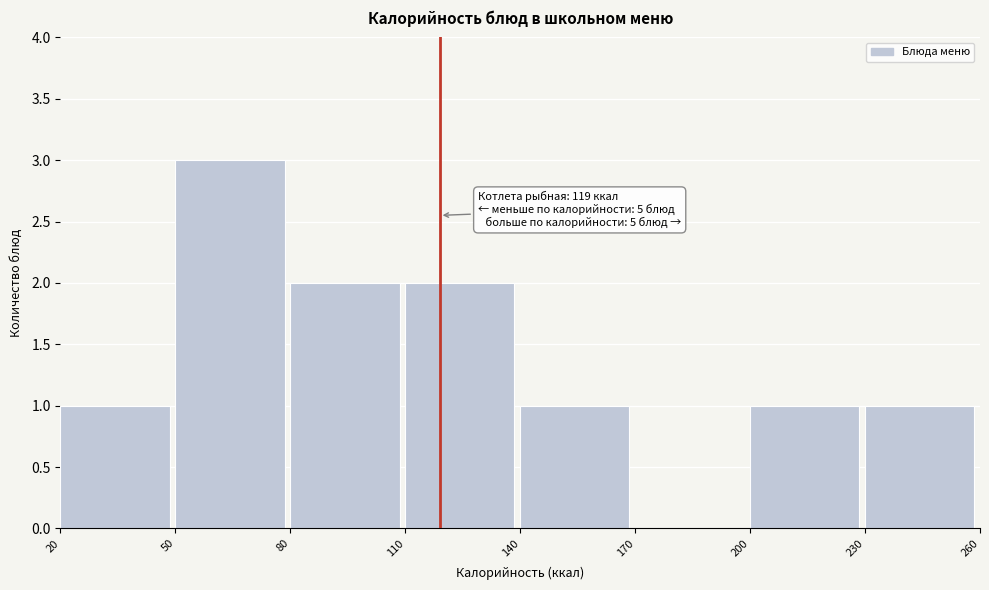

Which range on the x-axis has the tallest bar?

50 to 80